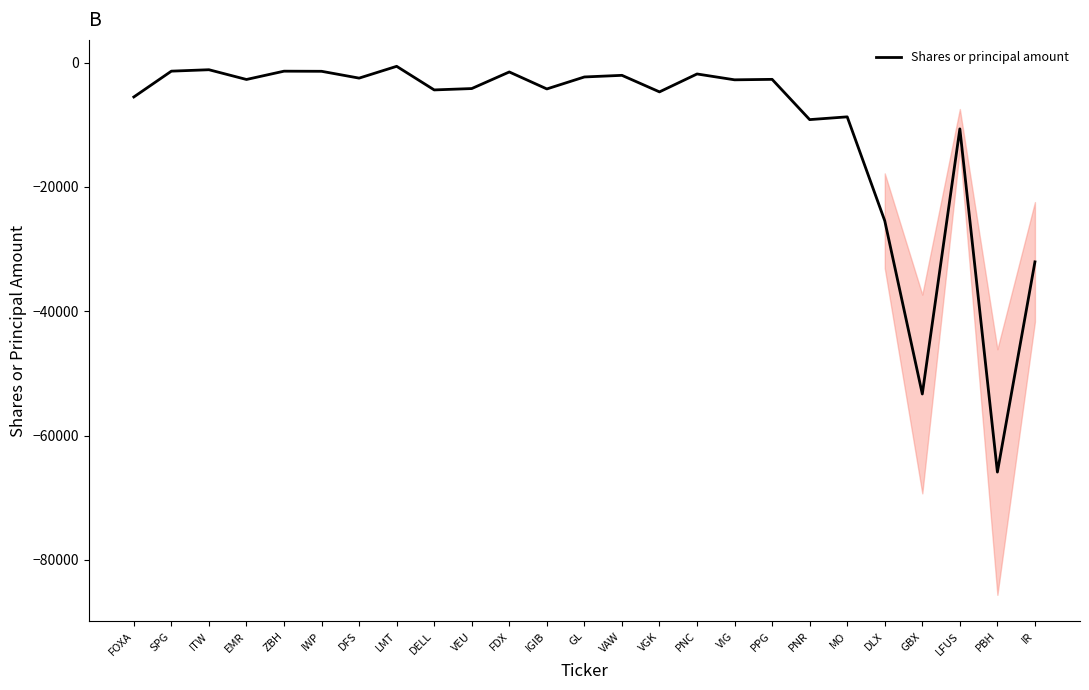

The value at SPG is -1357. True or false?

True